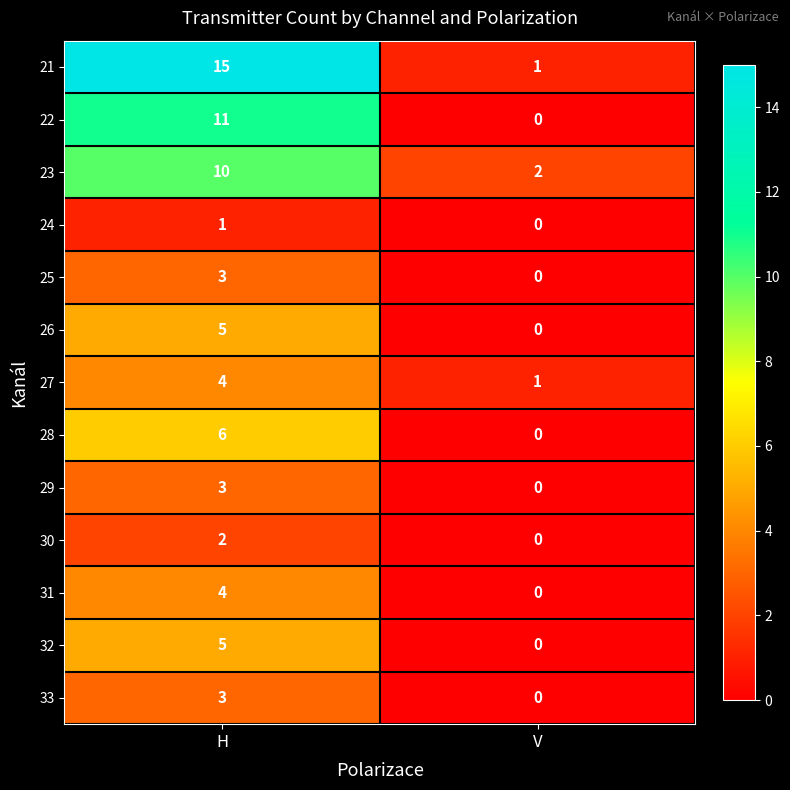

What is the sum of all 23 values?

12